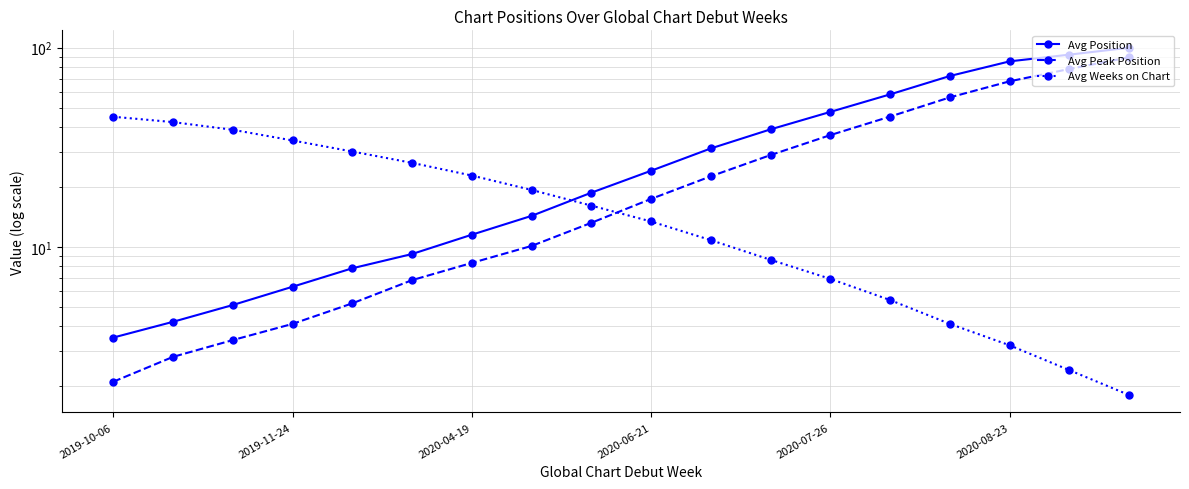

At which category is the sum across all series the highest?

17